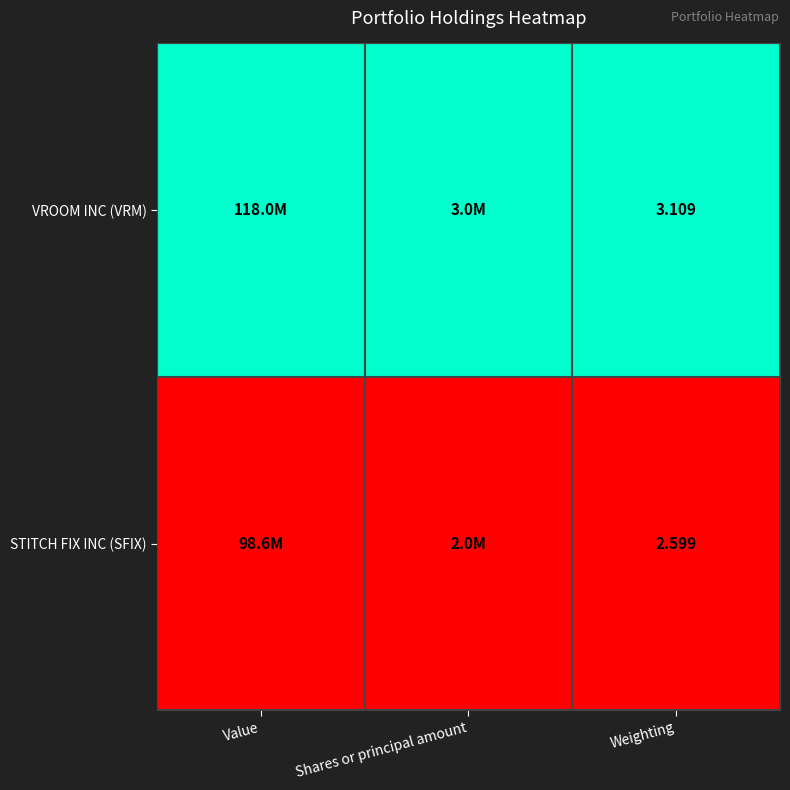

At Weighting, list the series in order from largest to smallest.

VROOM INC (VRM), STITCH FIX INC (SFIX)